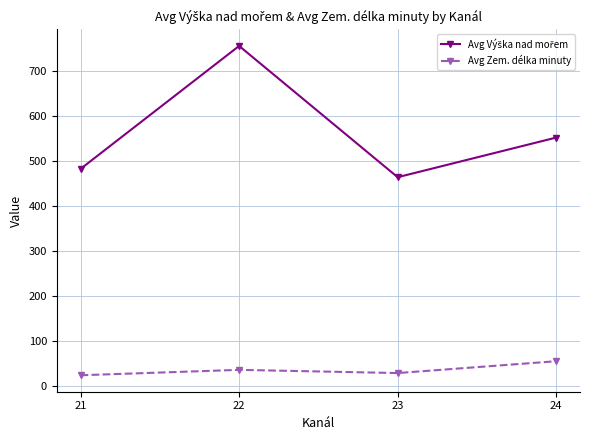

What is the difference between the Avg Zem. délka minuty values at 24 and 23?

26.3